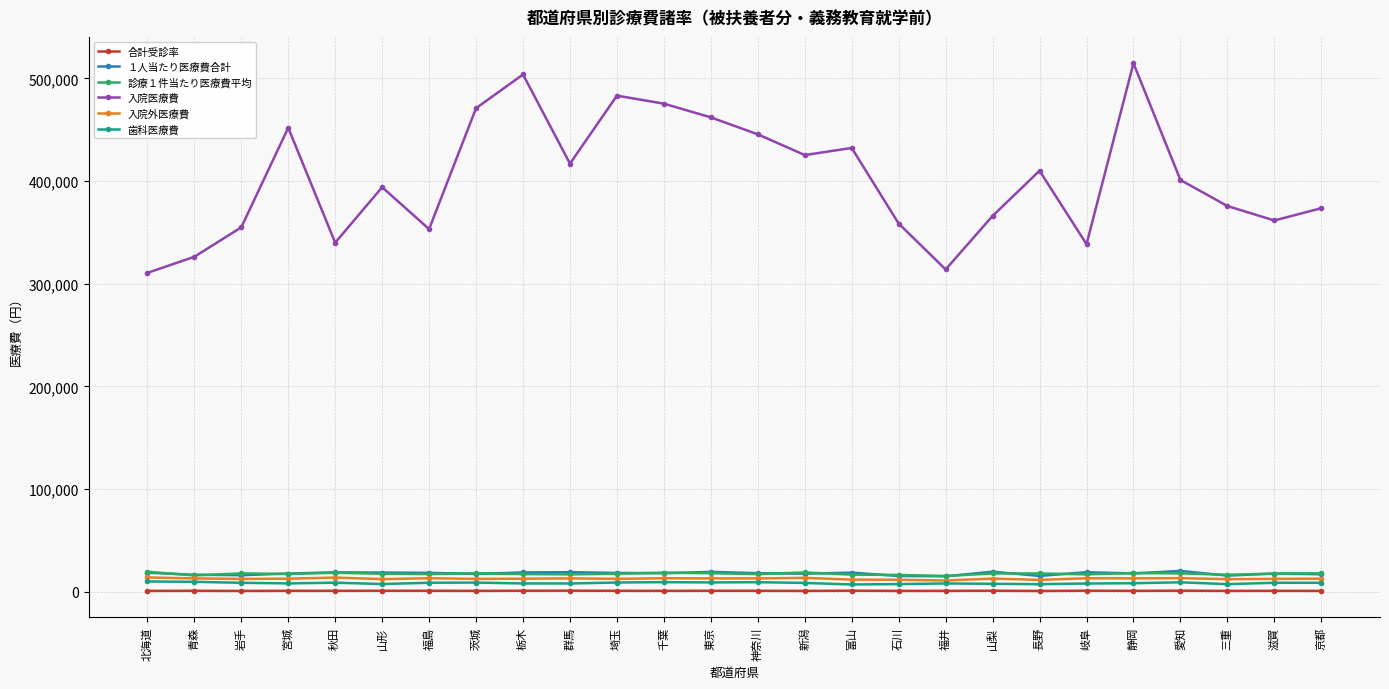

True or false: 入院医療費 and 診療１件当たり医療費平均 intersect in this chart.

False